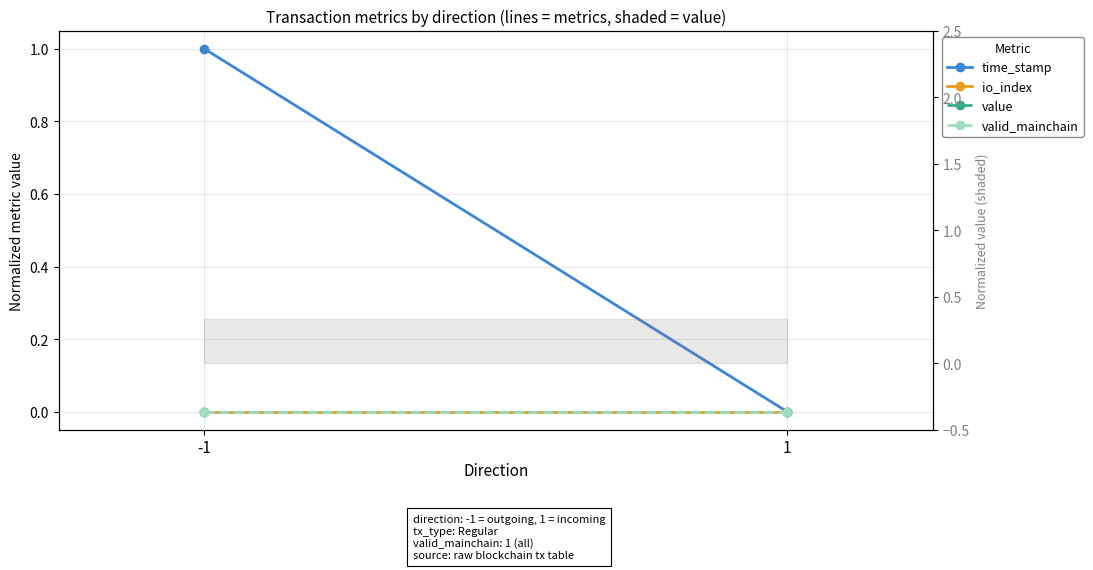

Is it true that time_stamp equals 0 at -1?

False